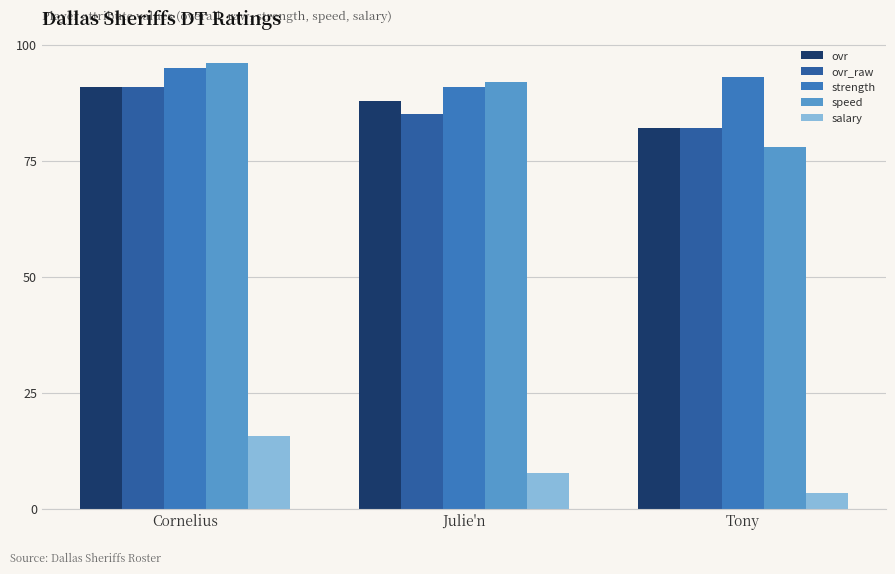

Reading left to right, what are all the values shown in this chart?

ovr: Cornelius=91.0	Julie'n=88.0	Tony=82.0
ovr_raw: Cornelius=91.0	Julie'n=85.0	Tony=82.0
strength: Cornelius=95.0	Julie'n=91.0	Tony=93.0
speed: Cornelius=96.0	Julie'n=92.0	Tony=78.0
salary: Cornelius=15.7	Julie'n=7.7	Tony=3.5